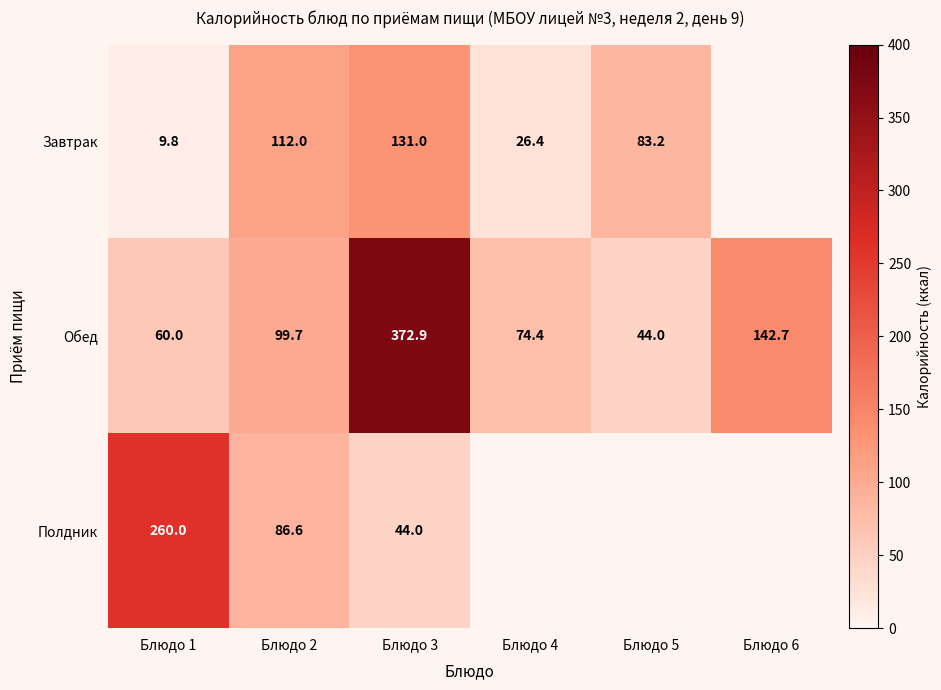

What is the difference between the Полдник values at Блюдо 1 and Блюдо 2?

173.4